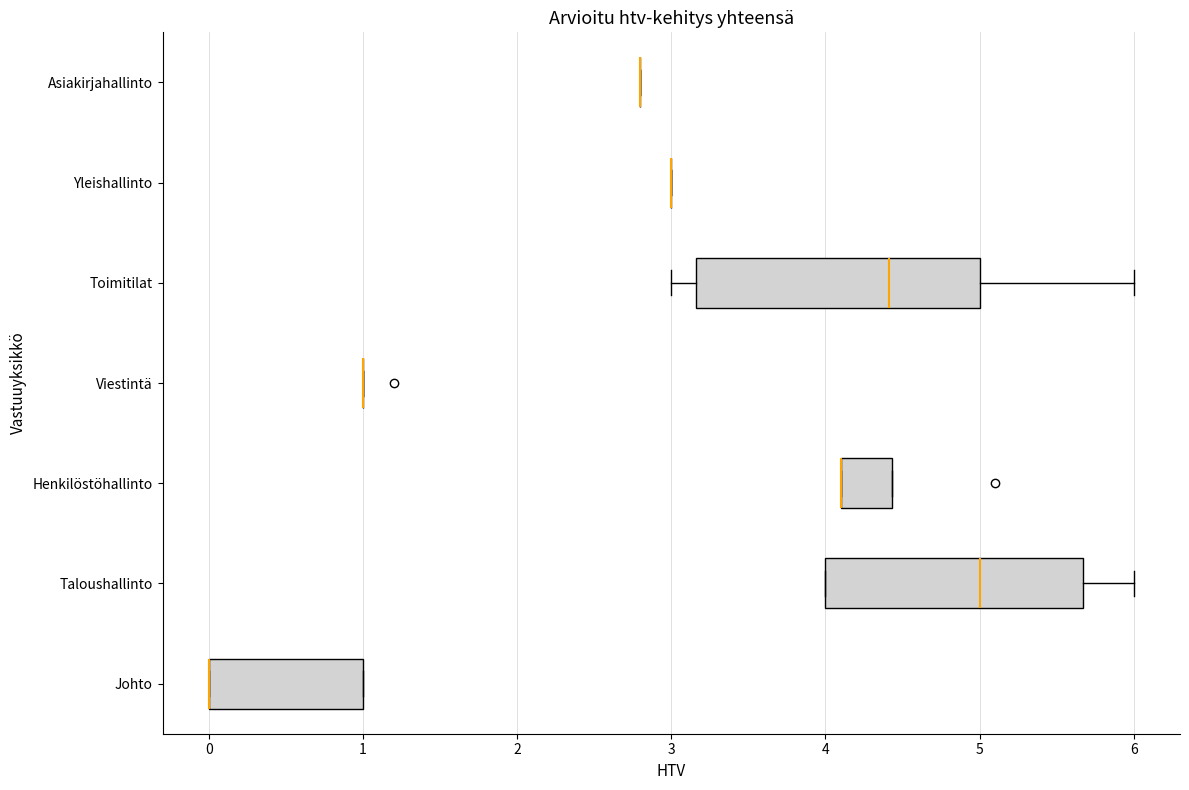

Which box is the widest, from its left edge to its right edge?

Toimitilat